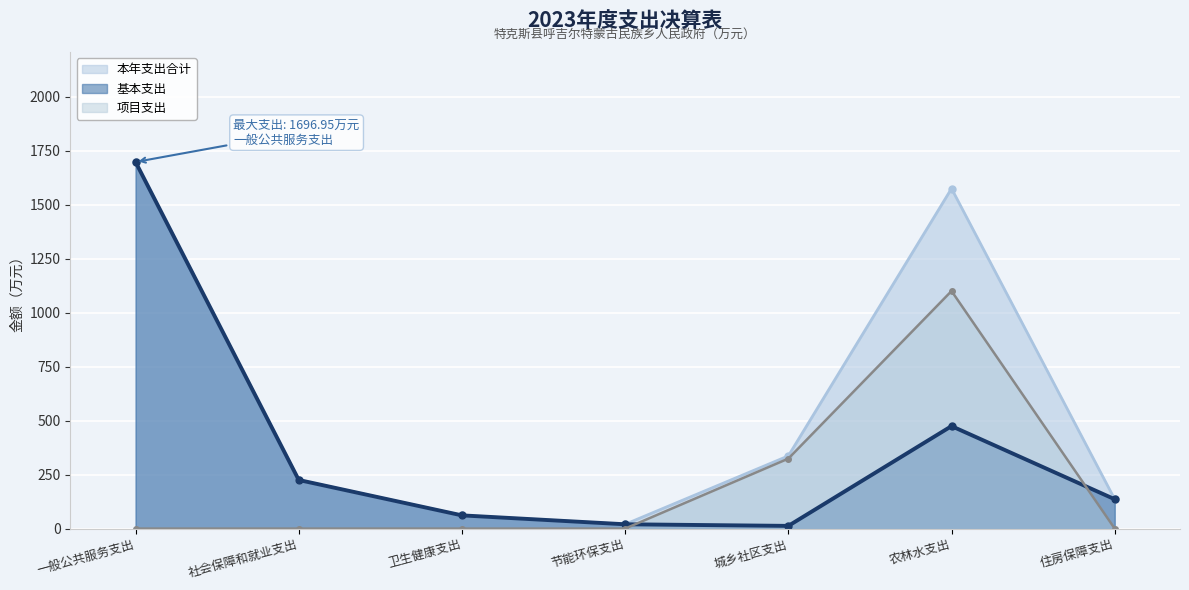

The 项目支出 series shows 324.0 at 城乡社区支出. True or false?

True